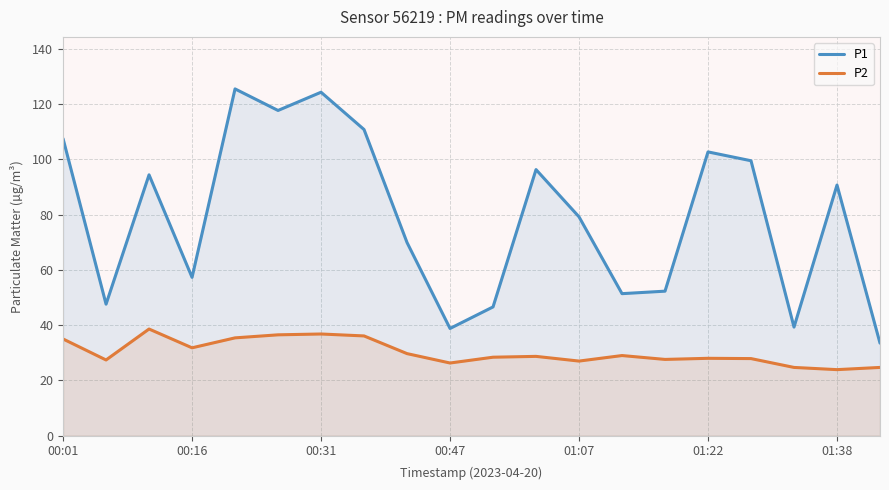

True or false: P1 and P2 cross at least once.

False